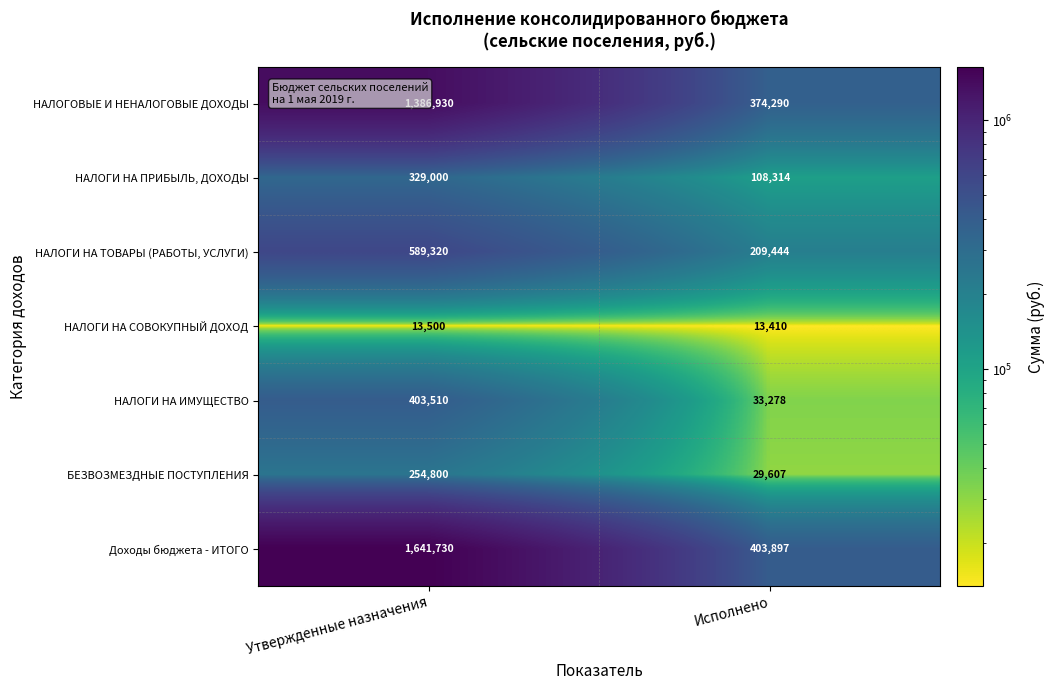

Which series changed the most between Утвержденные назначения and Исполнено?

Доходы бюджета - ИТОГО